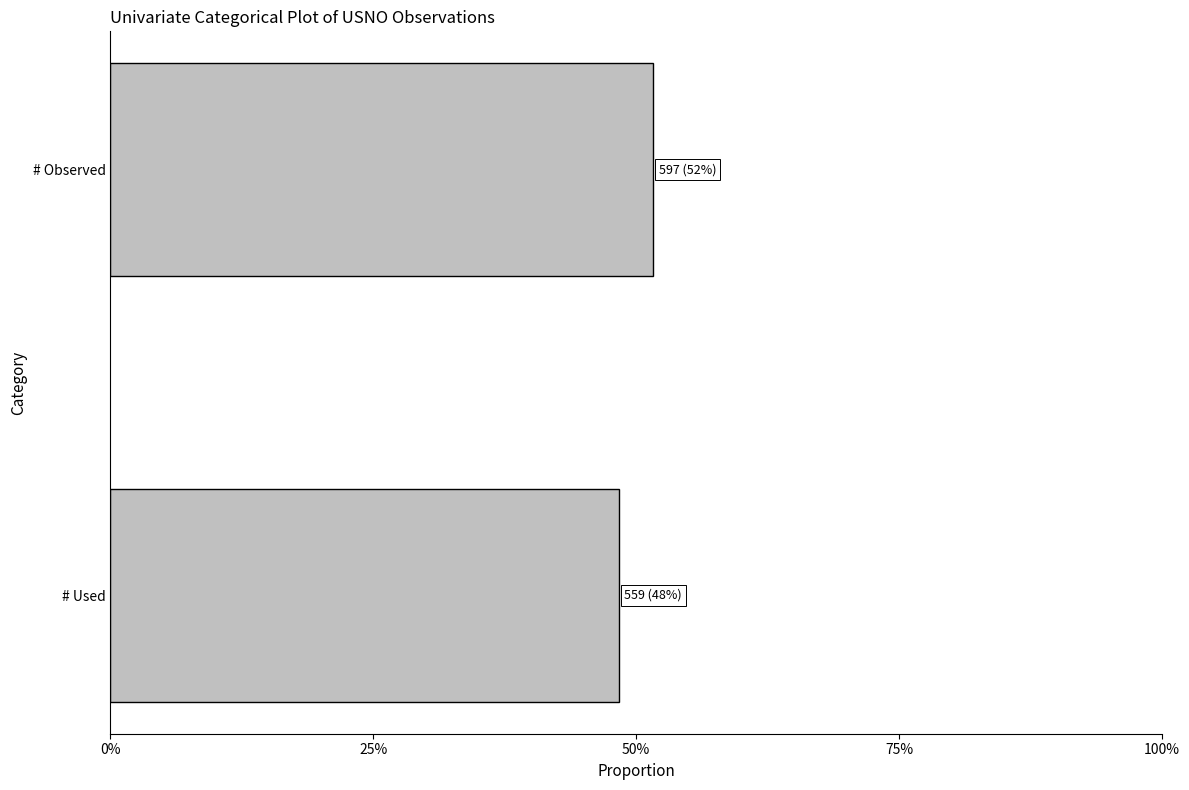

Does the chart contain stacked bars?

No